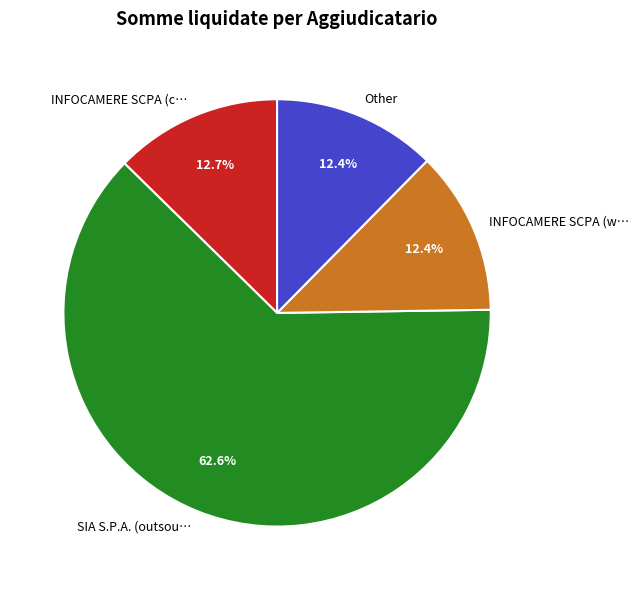

Count the number of slices in the pie.

4